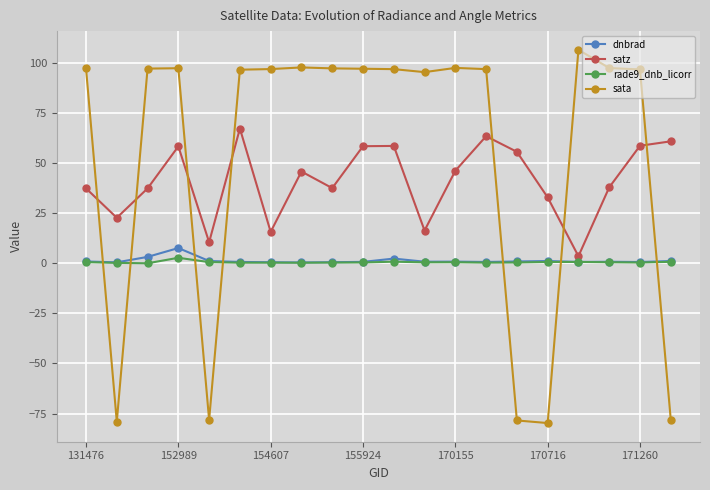

After their last crossing, which series has the higher values: sata or rade9_dnb_licorr?

rade9_dnb_licorr